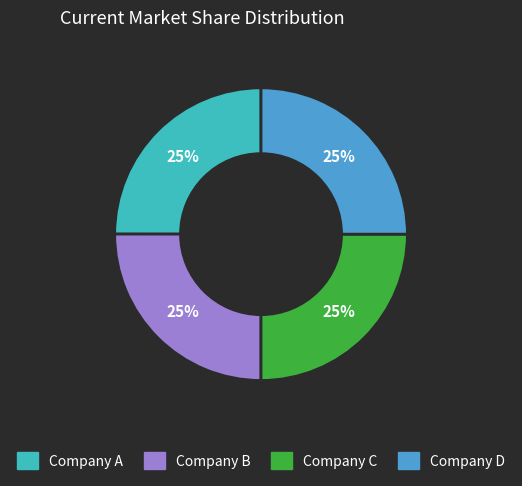

Is there any slice that represents more than half of the pie?

No